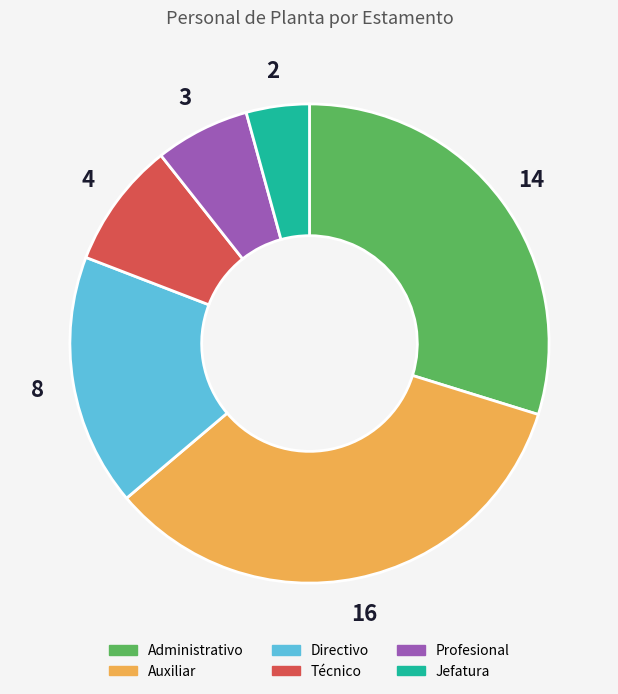

Is it true that Directivo is 31% of the pie?

False